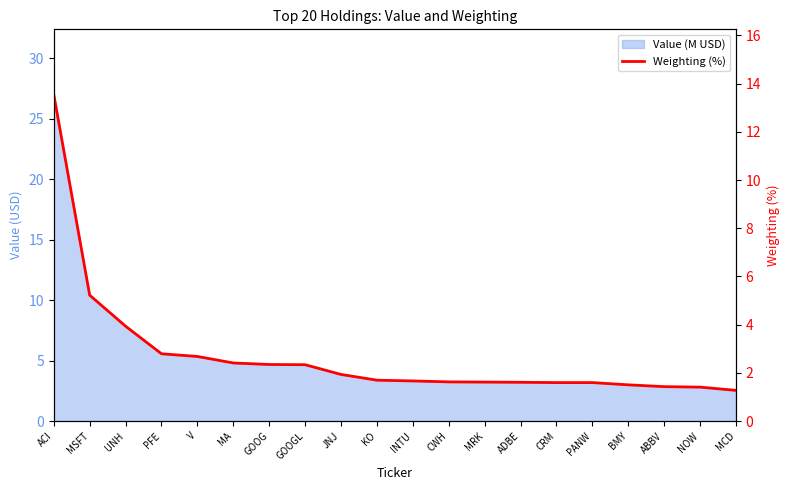

What position from the right is CWH?

9